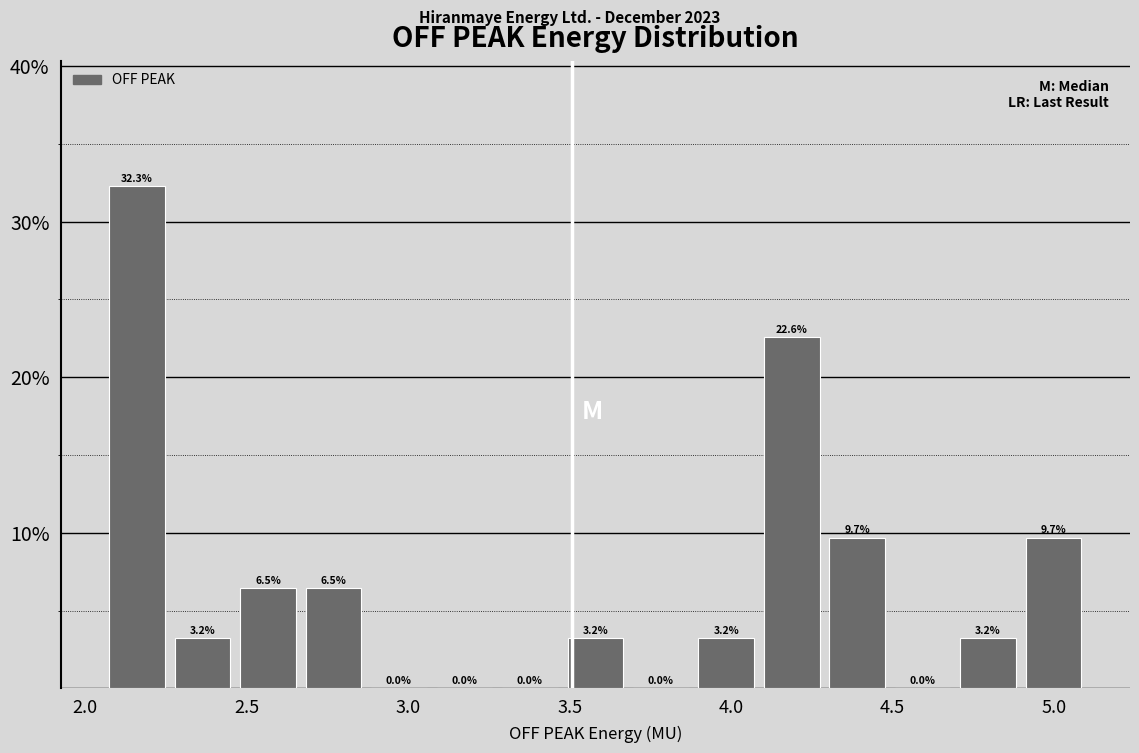

Over which range of the x-axis is the bar tallest?

2.05 to 2.25